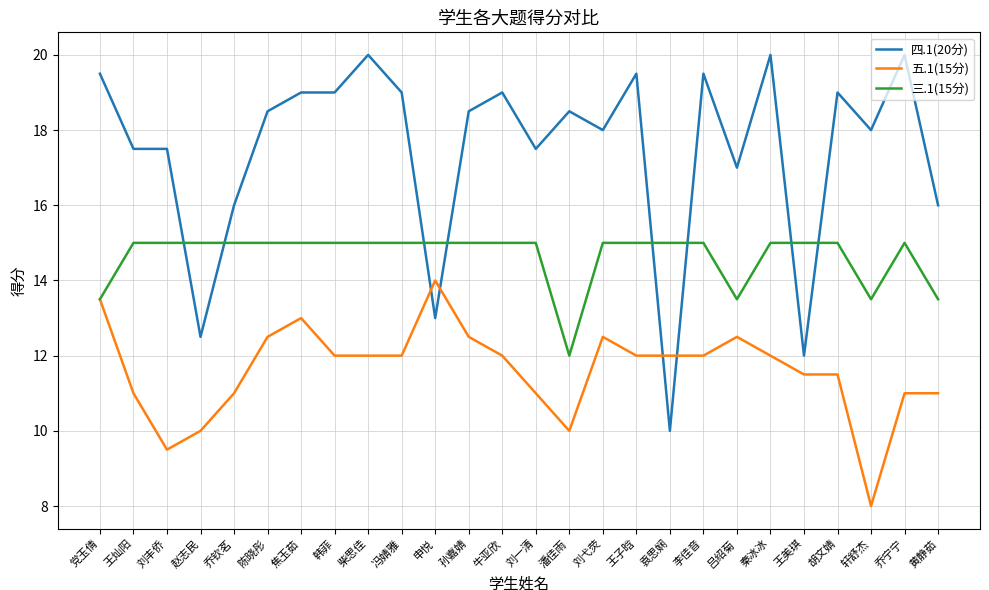

Does the chart have visible grid lines?

Yes